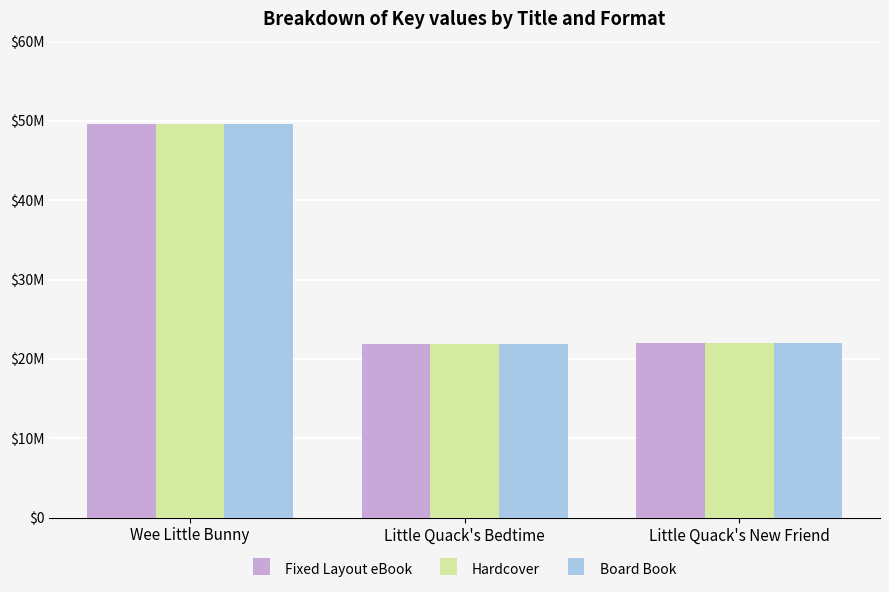

Does the chart contain any negative values?

No